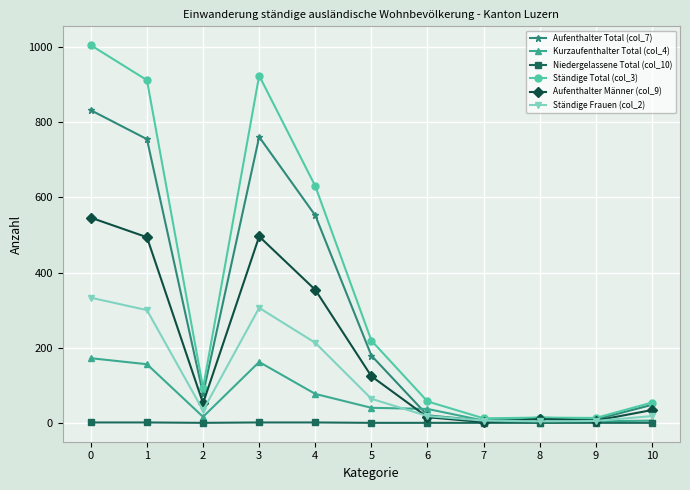

Rank the series by their average value, from lowest to highest.

Niedergelassene Total (col_10), Kurzaufenthalter Total (col_4), Ständige Frauen (col_2), Aufenthalter Männer (col_9), Aufenthalter Total (col_7), Ständige Total (col_3)